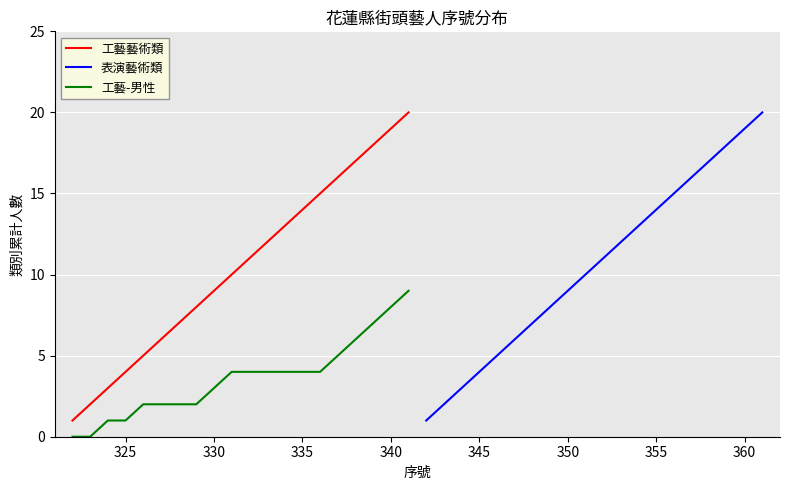

What is the maximum value for 工藝藝術類?

20